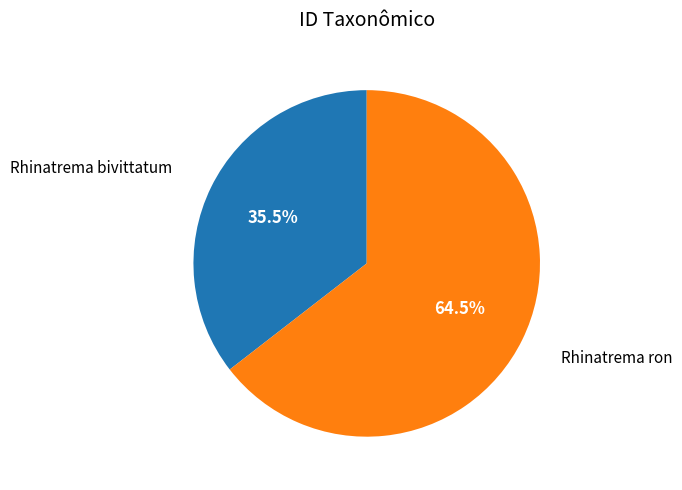

How many slices are in this pie chart?

2